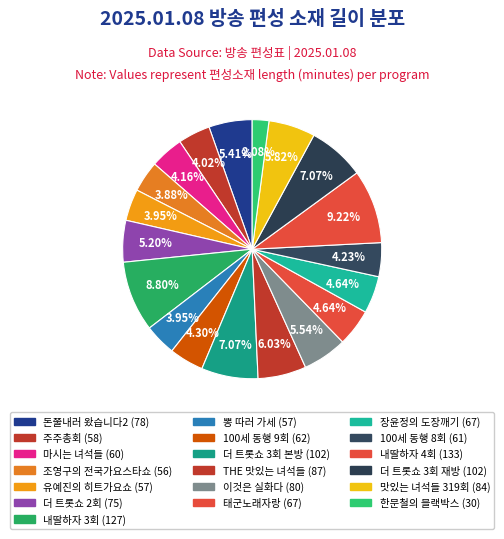

What percentage do 내딸하자 3회 (127) and 유예진의 히트가요쇼 (57) together represent?

12.8%